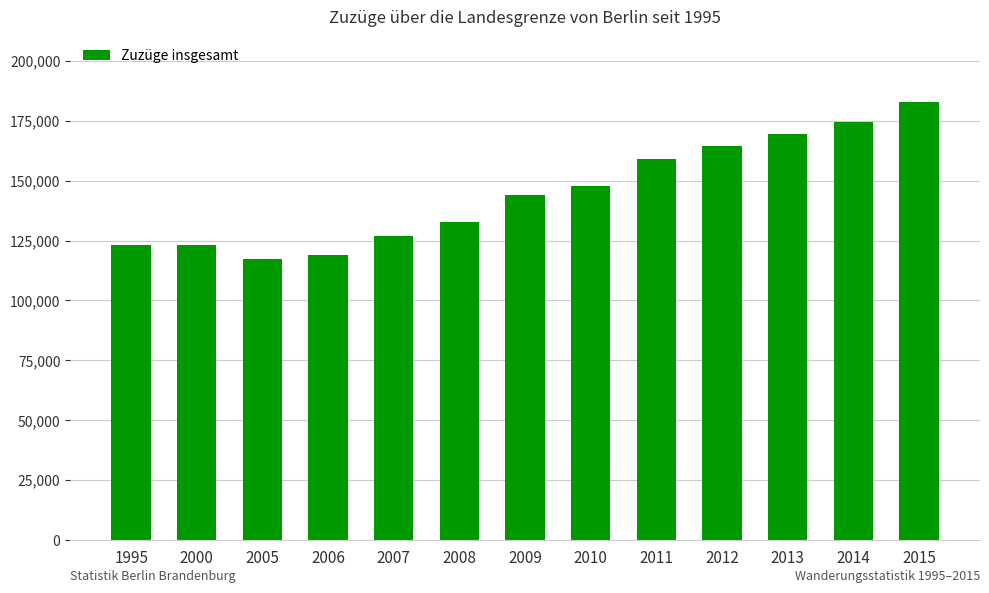

What is the approximate value at 1995, to the nearest 50?

123350